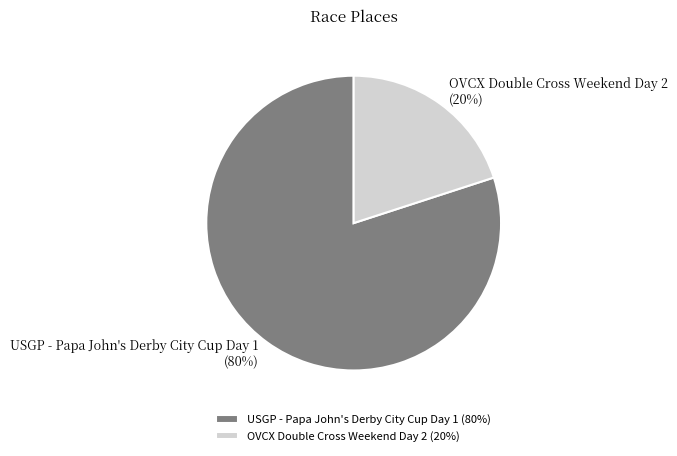

Is USGP - Papa John's Derby City Cup Day 1 the majority of the pie?

Yes